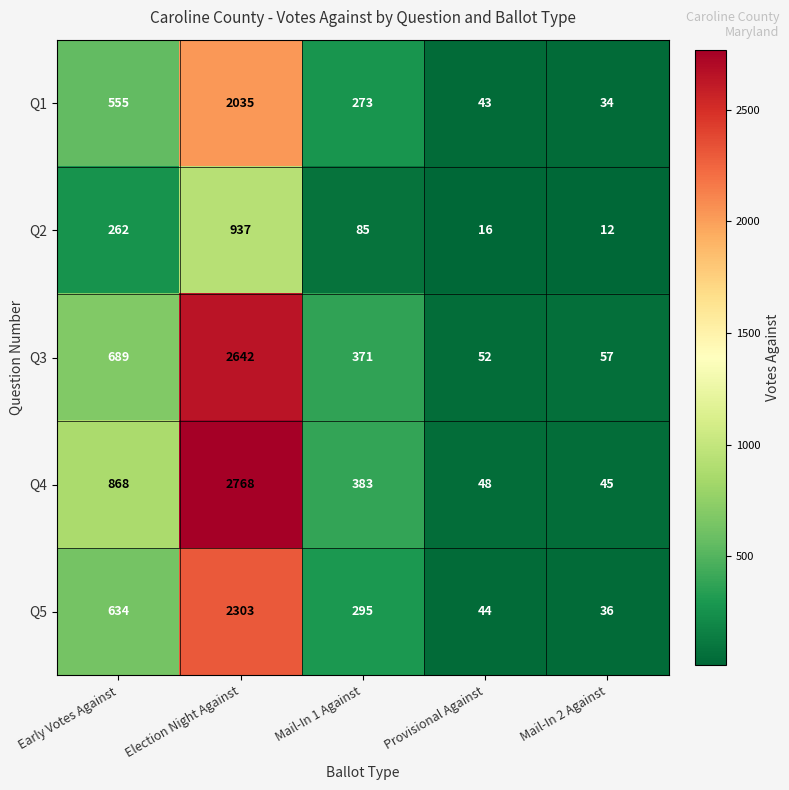

List the series in order of their peak value, highest first.

Q4, Q3, Q5, Q1, Q2